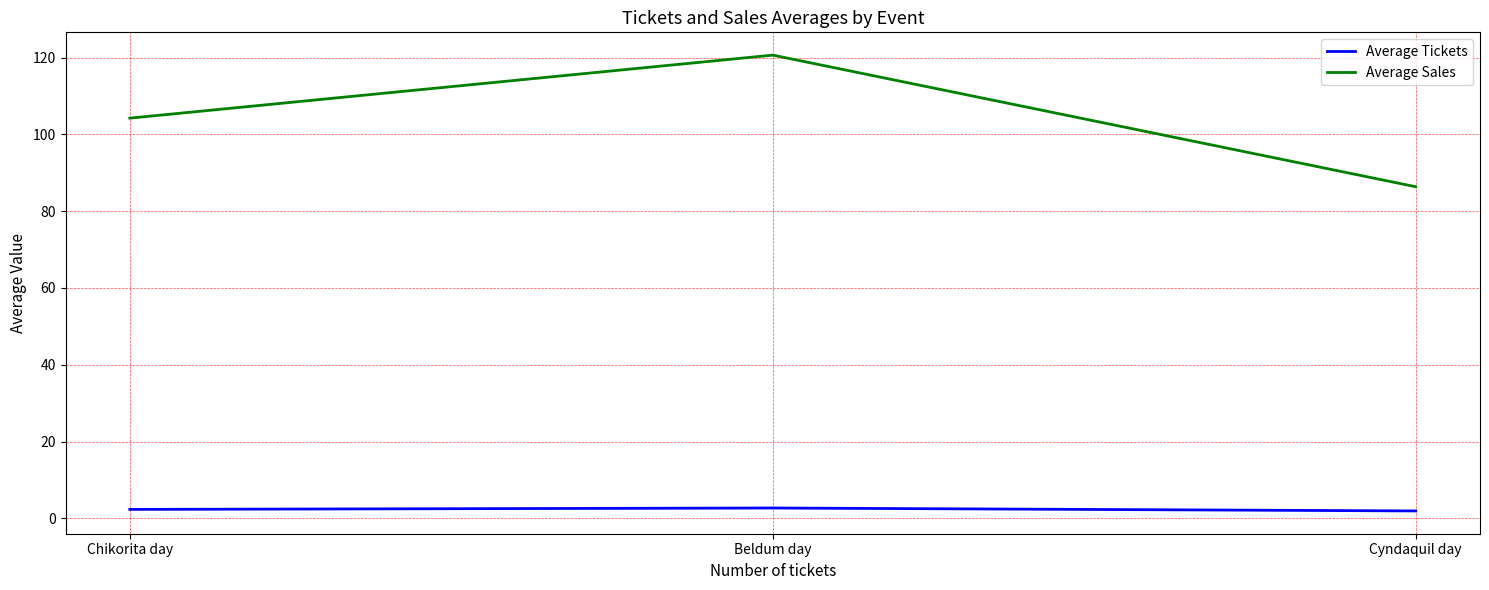

Rank the categories by Average Sales value from highest to lowest.

Beldum day, Chikorita day, Cyndaquil day